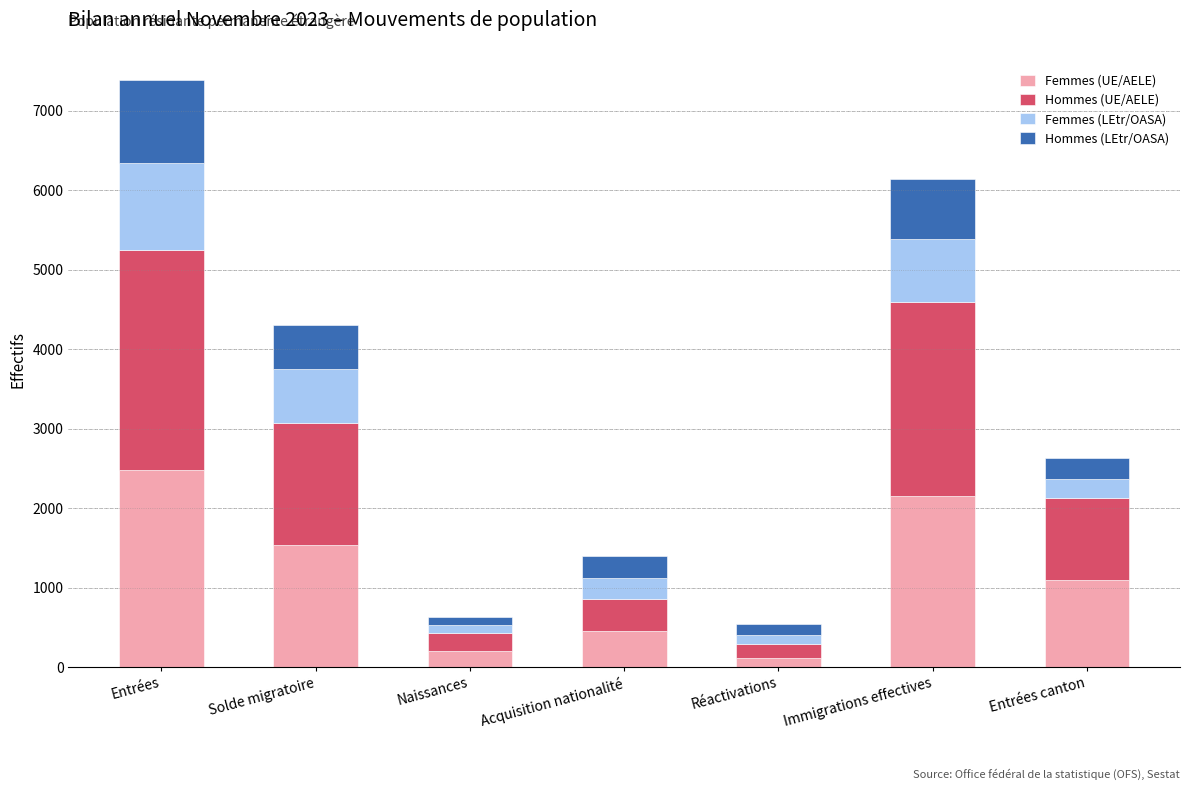

What is the total value across all series at Solde migratoire?

4309